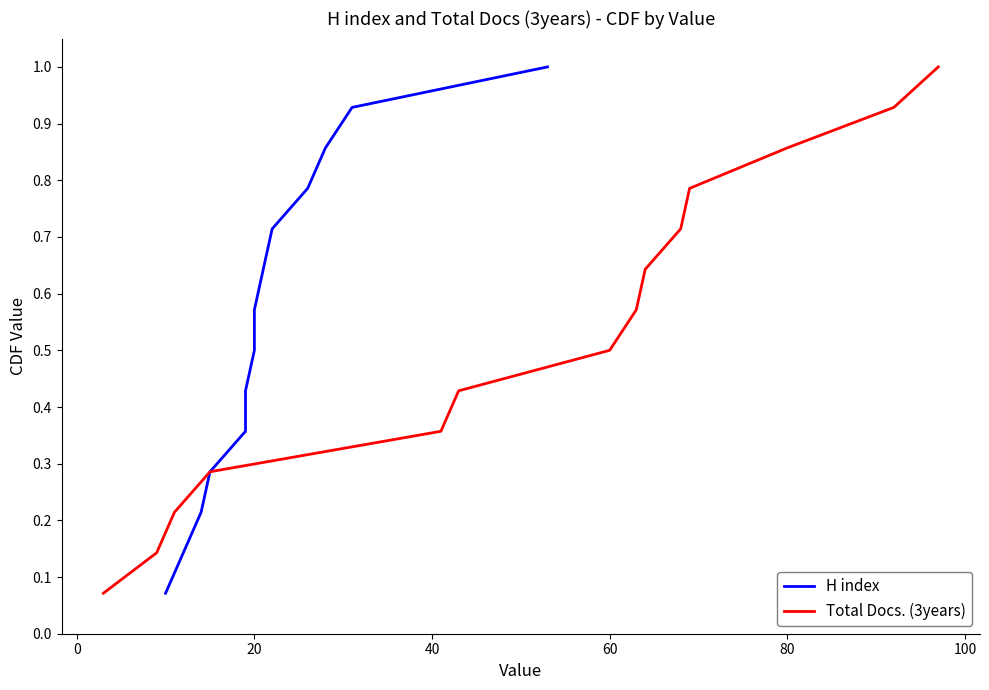

Rank the series by their maximum value, from highest to lowest.

H index, Total Docs. (3years)